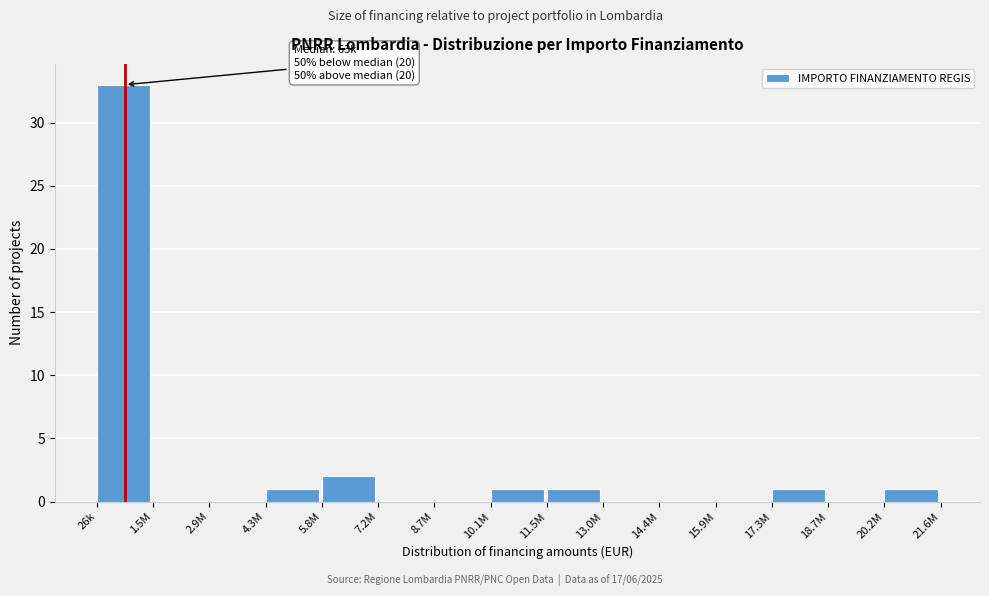

Reading right to left, list all the values displayed in this chart.

20.2M=1	18.7M=0	17.3M=1	15.9M=0	14.4M=0	13.0M=0	11.5M=1	10.1M=1	8.7M=0	7.2M=0	5.8M=2	4.3M=1	2.9M=0	1.5M=0	26k=33